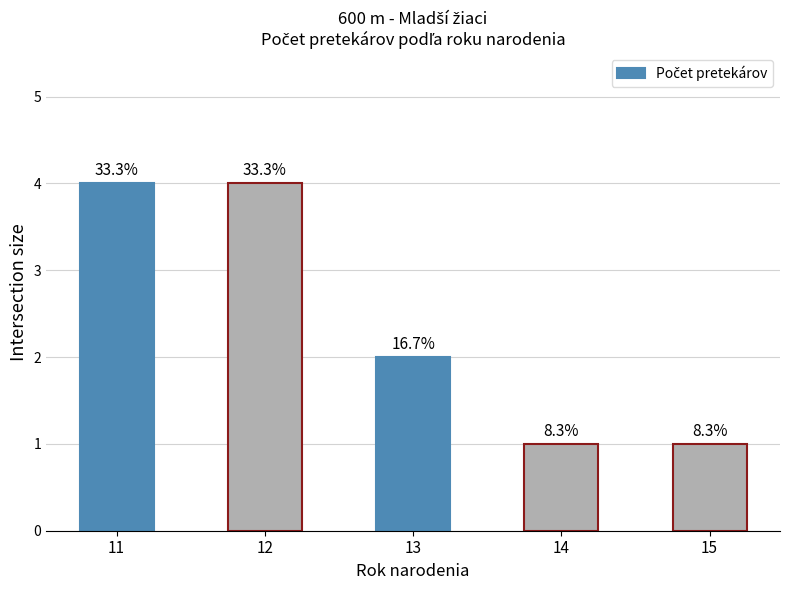

What is the value of the 5th bar from the left?

1